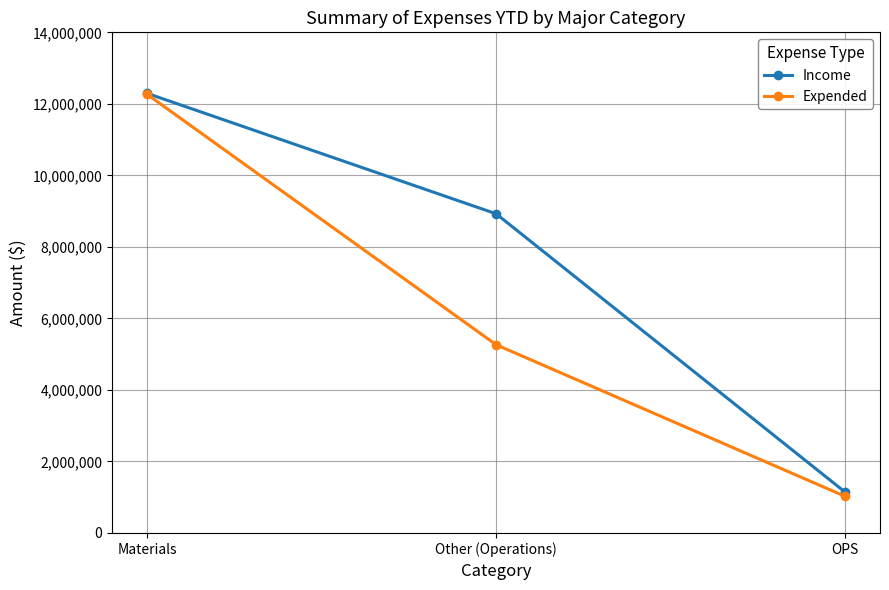

What is the difference between the highest and lowest values at Other (Operations)?

3661242.0